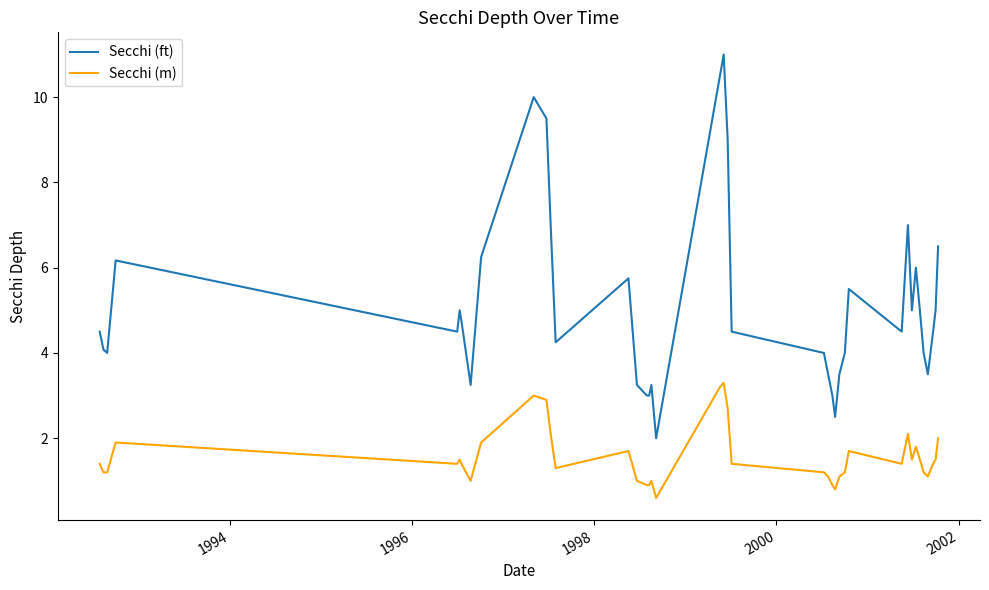

True or false: Secchi (m) and Secchi (ft) intersect in this chart.

False